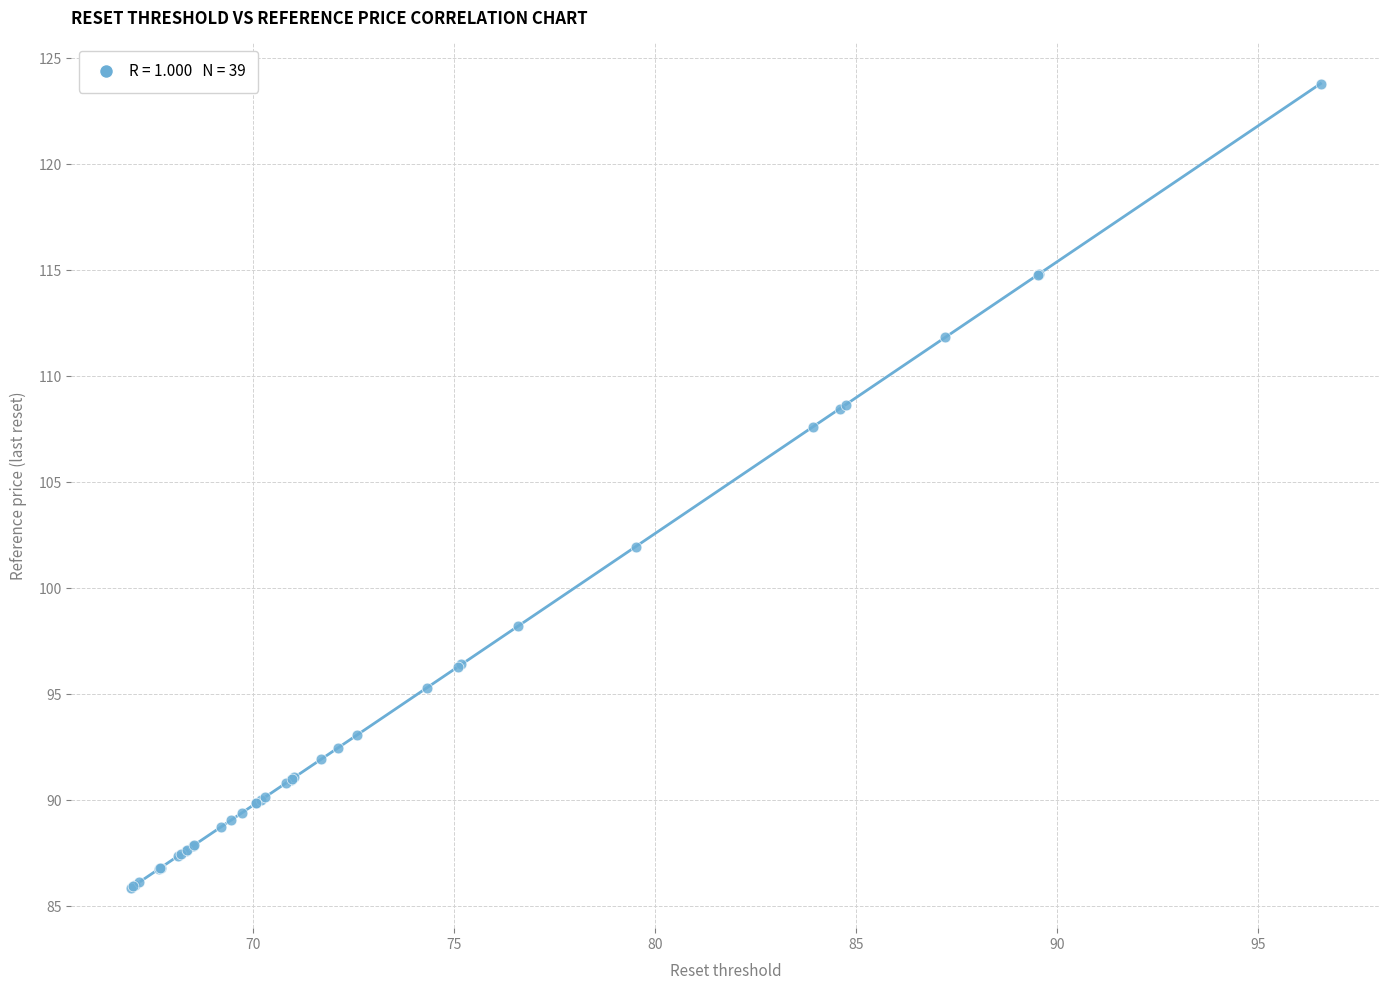

What Y value in the scatter plot is closest to 104?

102.0